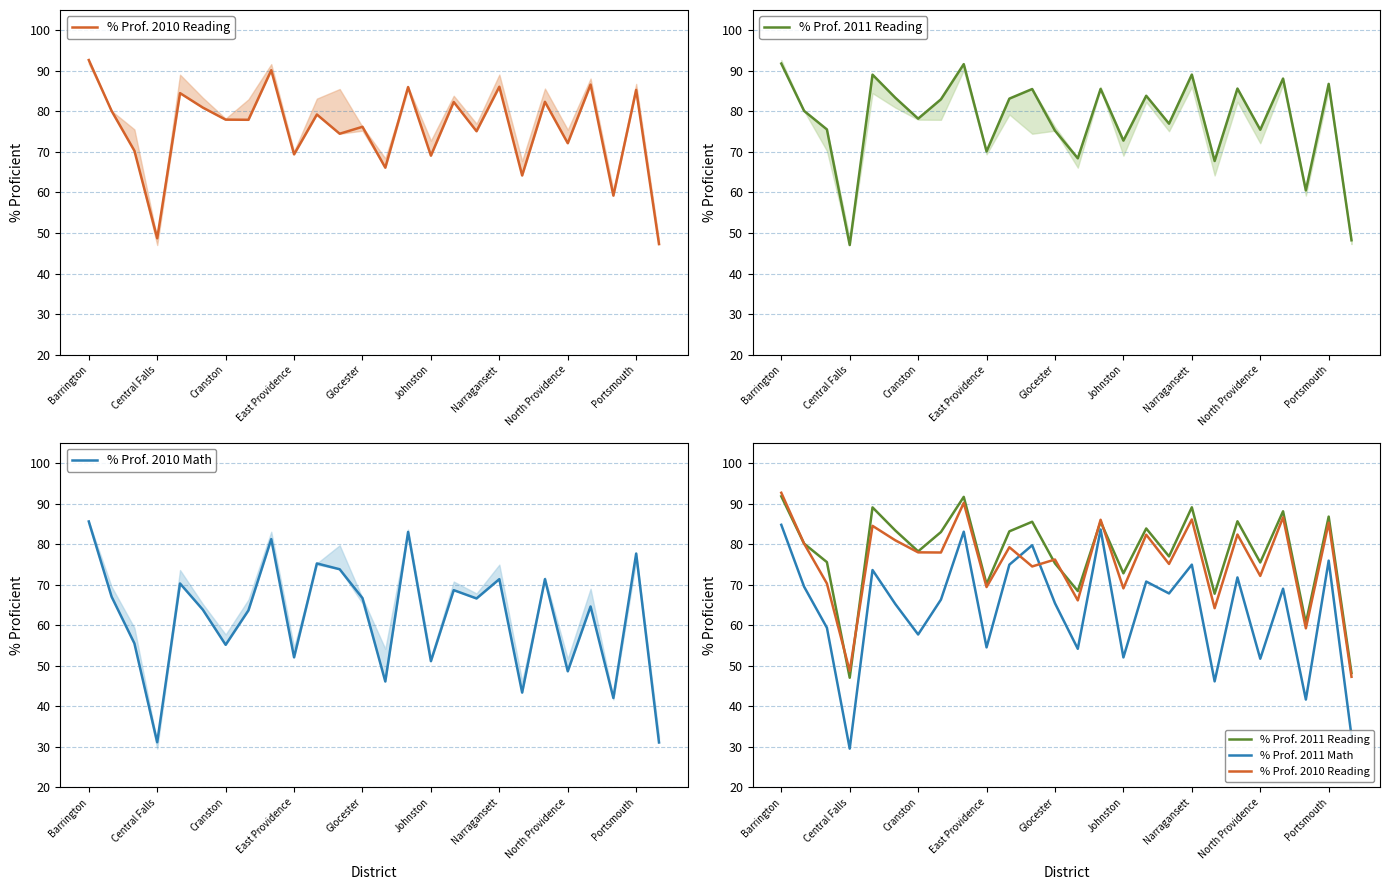

What is the lowest value of the % Prof. 2011 Math series?

29.5